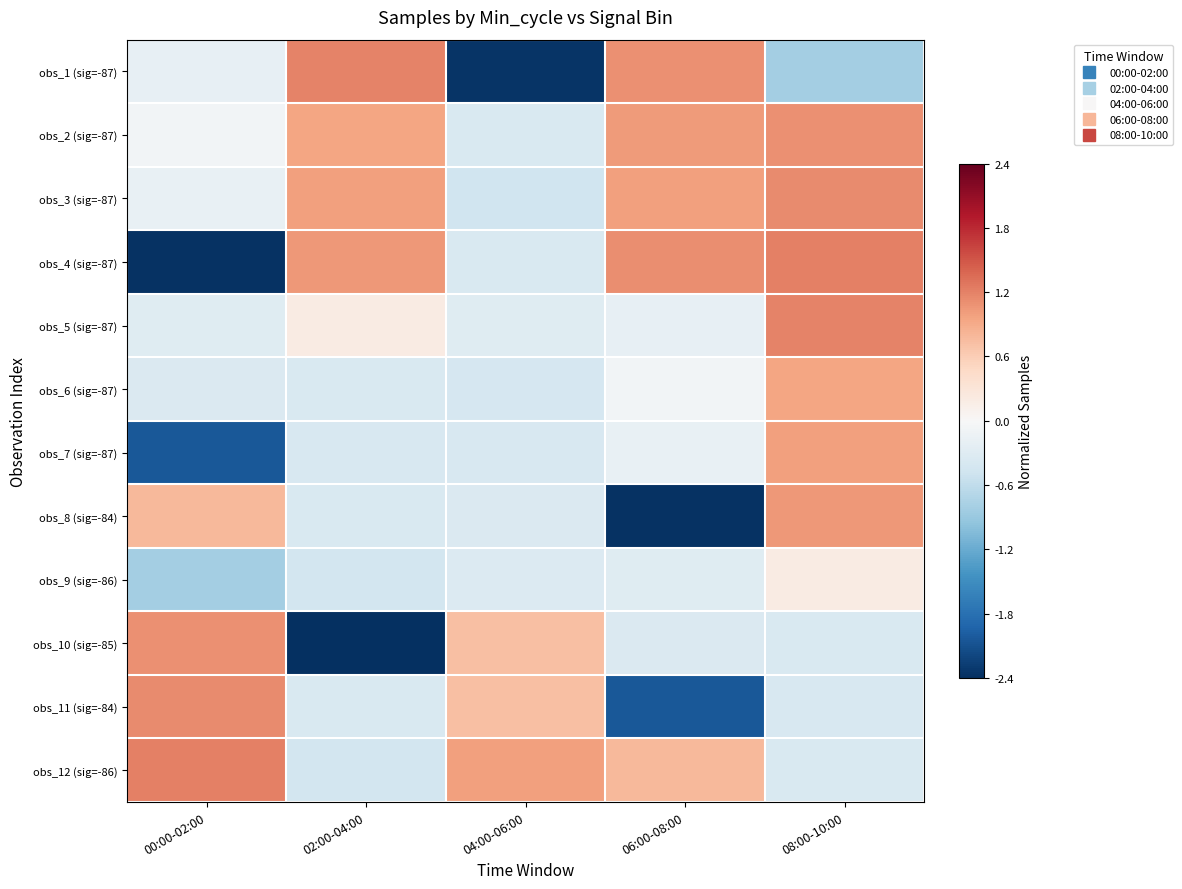

Reading left to right, what are all the values shown in this chart?

obs_1 (sig=-87): 00:00-02:00=-0.2	02:00-04:00=1.2	04:00-06:00=-2.4	06:00-08:00=1.1	08:00-10:00=-0.8
obs_2 (sig=-87): 00:00-02:00=-0.1	02:00-04:00=1.0	04:00-06:00=-0.4	06:00-08:00=1.0	08:00-10:00=1.1
obs_3 (sig=-87): 00:00-02:00=-0.2	02:00-04:00=1.0	04:00-06:00=-0.5	06:00-08:00=1.0	08:00-10:00=1.1
obs_4 (sig=-87): 00:00-02:00=-2.4	02:00-04:00=1.1	04:00-06:00=-0.4	06:00-08:00=1.1	08:00-10:00=1.2
obs_5 (sig=-87): 00:00-02:00=-0.3	02:00-04:00=0.2	04:00-06:00=-0.3	06:00-08:00=-0.2	08:00-10:00=1.2
obs_6 (sig=-87): 00:00-02:00=-0.4	02:00-04:00=-0.4	04:00-06:00=-0.4	06:00-08:00=-0.1	08:00-10:00=1.0
obs_7 (sig=-87): 00:00-02:00=-2.0	02:00-04:00=-0.4	04:00-06:00=-0.4	06:00-08:00=-0.2	08:00-10:00=1.0
obs_8 (sig=-84): 00:00-02:00=0.8	02:00-04:00=-0.4	04:00-06:00=-0.4	06:00-08:00=-2.4	08:00-10:00=1.1
obs_9 (sig=-86): 00:00-02:00=-0.8	02:00-04:00=-0.4	04:00-06:00=-0.3	06:00-08:00=-0.3	08:00-10:00=0.2
obs_10 (sig=-85): 00:00-02:00=1.1	02:00-04:00=-2.4	04:00-06:00=0.7	06:00-08:00=-0.4	08:00-10:00=-0.4
obs_11 (sig=-84): 00:00-02:00=1.1	02:00-04:00=-0.4	04:00-06:00=0.7	06:00-08:00=-2.0	08:00-10:00=-0.4
obs_12 (sig=-86): 00:00-02:00=1.2	02:00-04:00=-0.4	04:00-06:00=1.0	06:00-08:00=0.8	08:00-10:00=-0.4